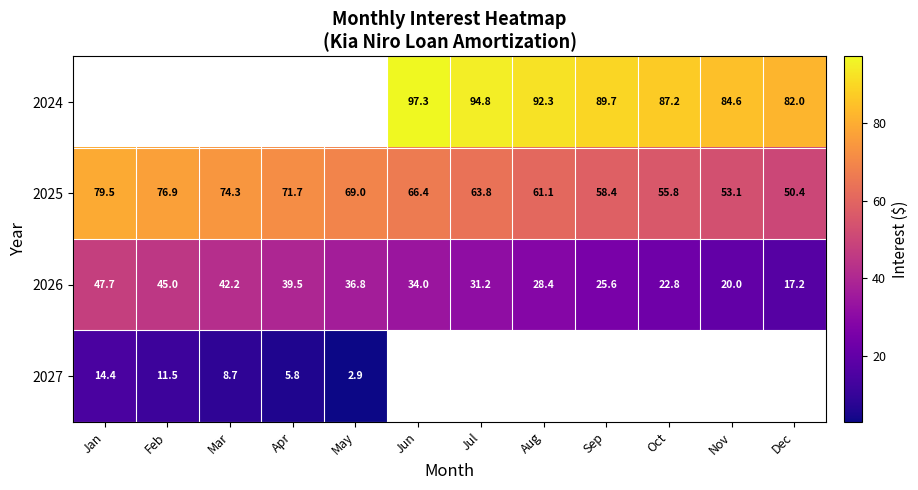

Which has a higher value, May or Nov?

Nov